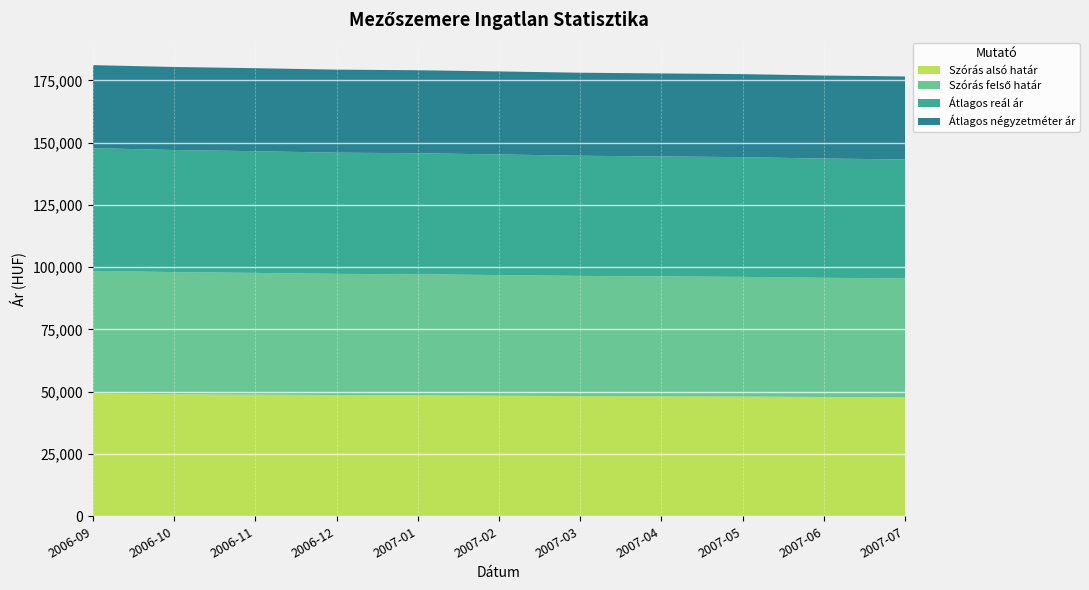

Reading right to left, extract all data points from this chart.

Szórás alsó határ: 2007-07=47750	2007-06=47874	2007-05=48061	2007-04=48155	2007-03=48249	2007-02=48424	2007-01=48583	2006-12=48663	2006-11=48857	2006-10=49019	2006-09=49265
Szórás felső határ: 2007-07=47750	2007-06=47874	2007-05=48061	2007-04=48155	2007-03=48249	2007-02=48424	2007-01=48583	2006-12=48663	2006-11=48857	2006-10=49019	2006-09=49265
Átlagos reál ár: 2007-07=47750	2007-06=47874	2007-05=48061	2007-04=48155	2007-03=48249	2007-02=48424	2007-01=48583	2006-12=48663	2006-11=48857	2006-10=49019	2006-09=49265
Átlagos négyzetméter ár: 2007-07=33333	2007-06=33333	2007-05=33333	2007-04=33333	2007-03=33333	2007-02=33333	2007-01=33333	2006-12=33333	2006-11=33333	2006-10=33333	2006-09=33333